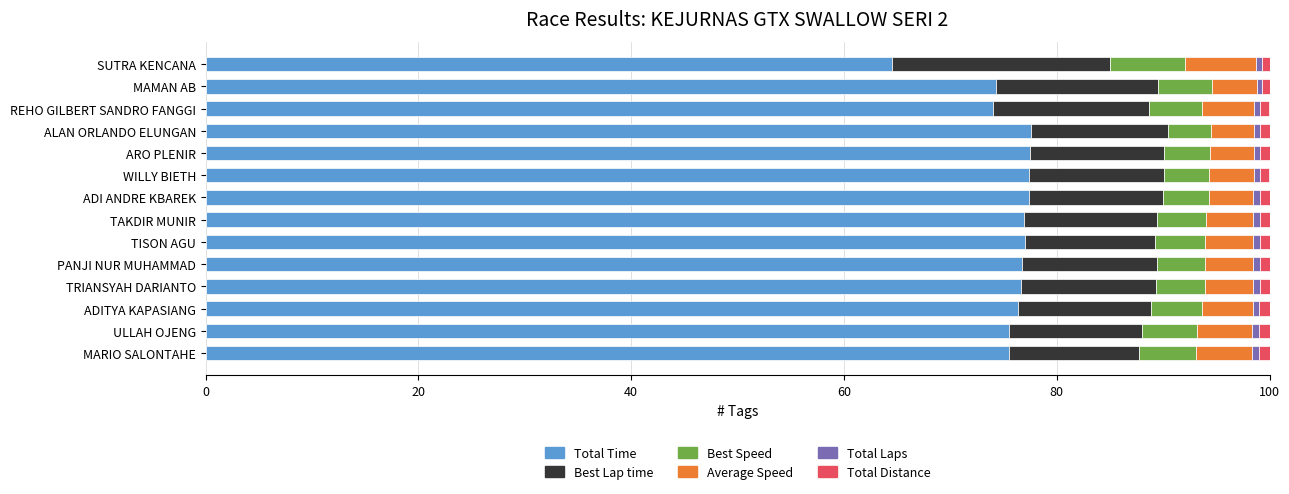

How many distinct data groups are displayed?

6